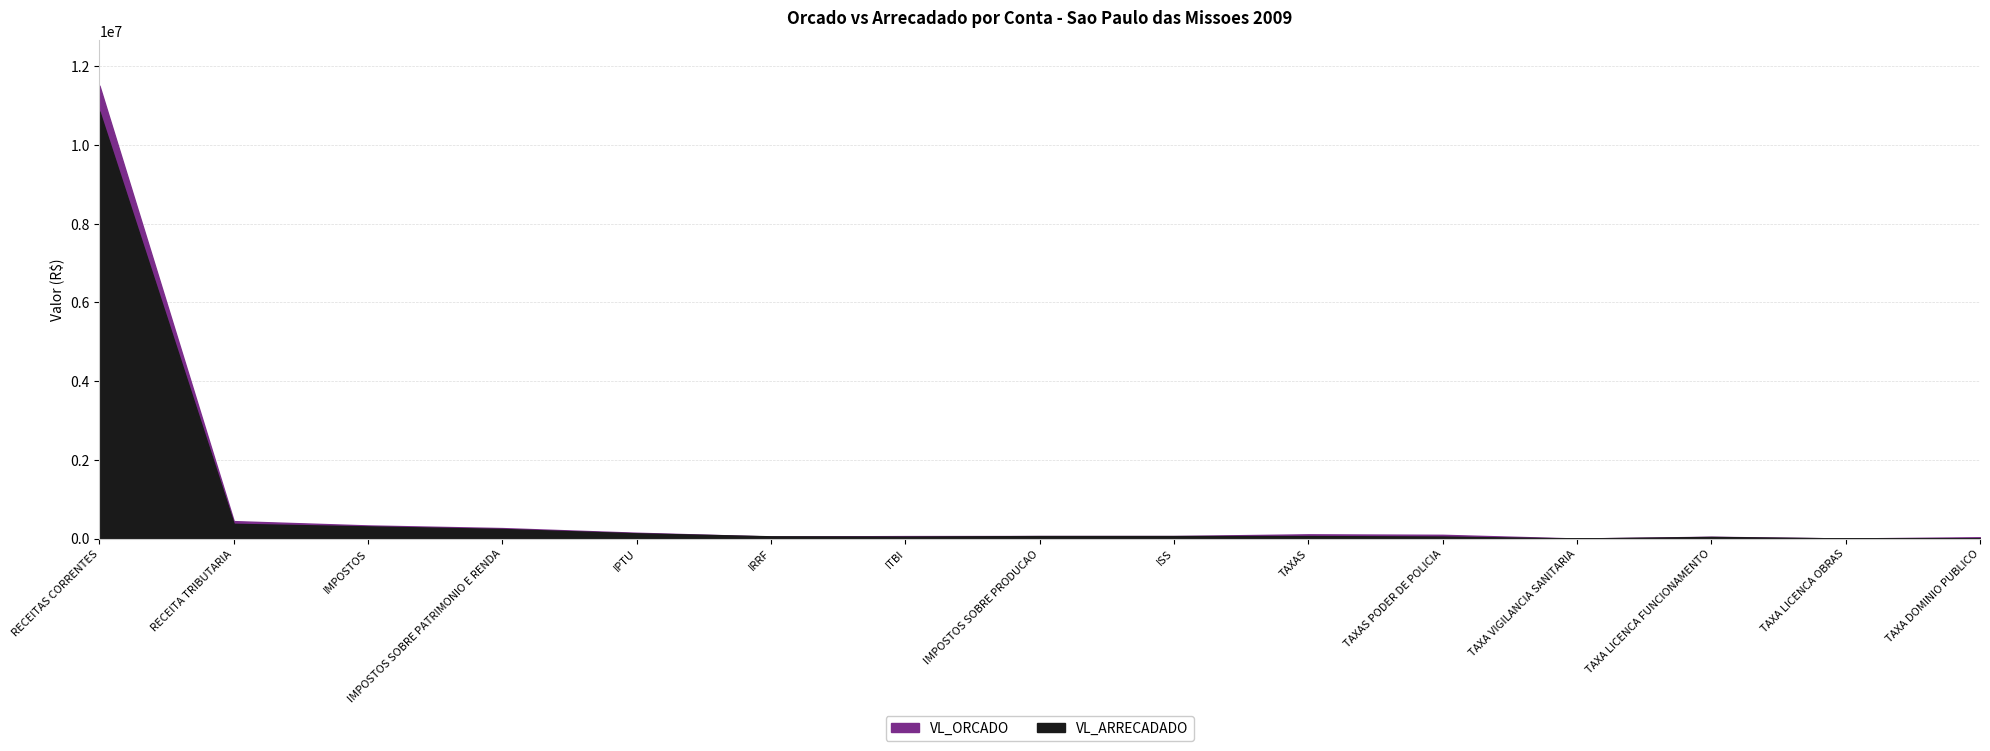

What is the sum of the VL_ORCADO values at TAXA LICENCA OBRAS and RECEITA TRIBUTARIA?

449400.0